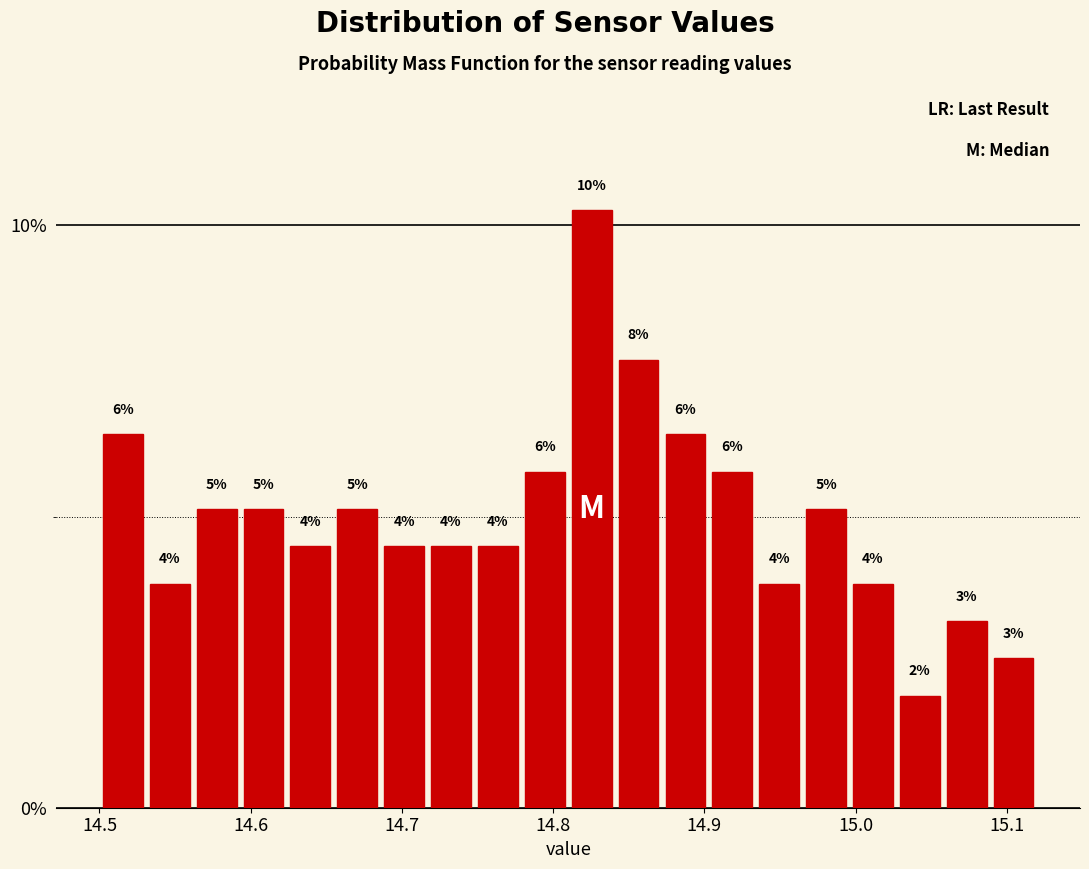

Read against the x-axis, roughly where is the centre of the tallest bar?

14.83